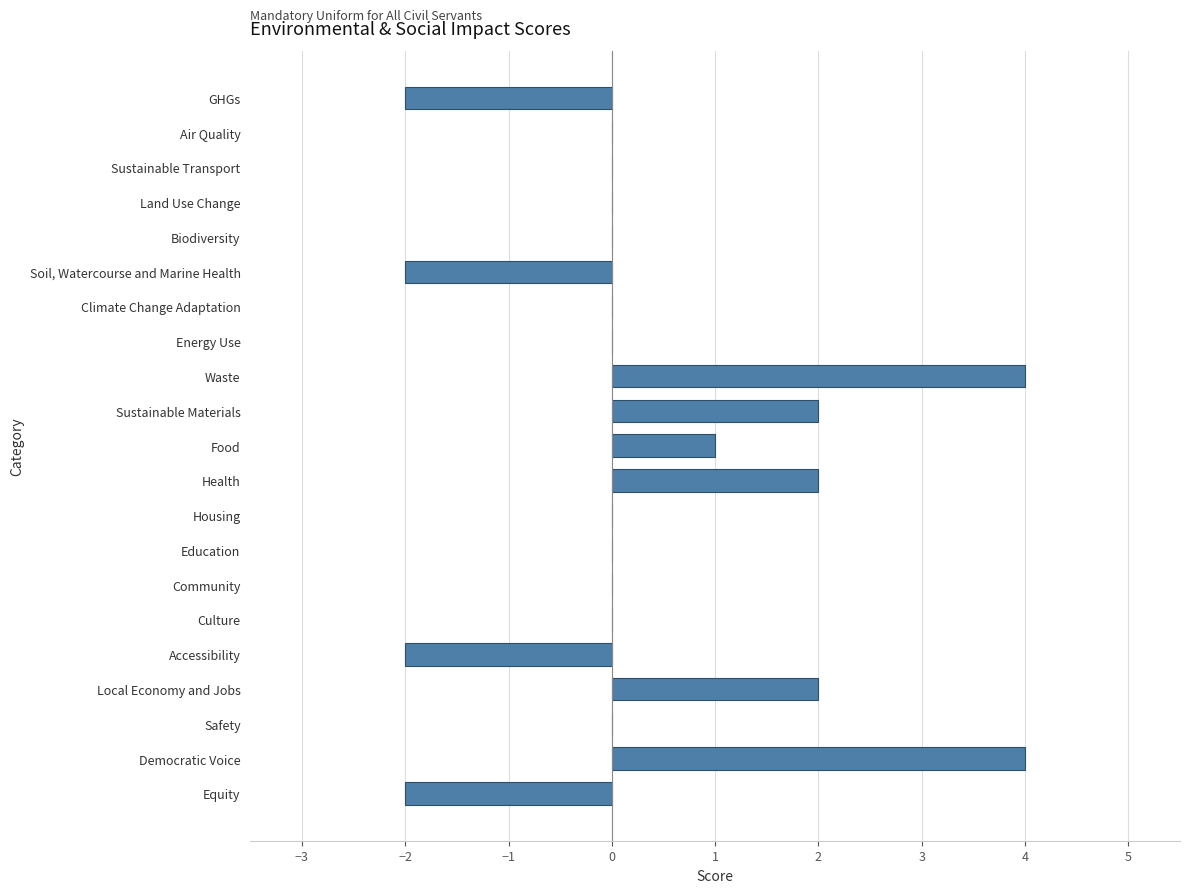

How many categories are shown in the chart?

21